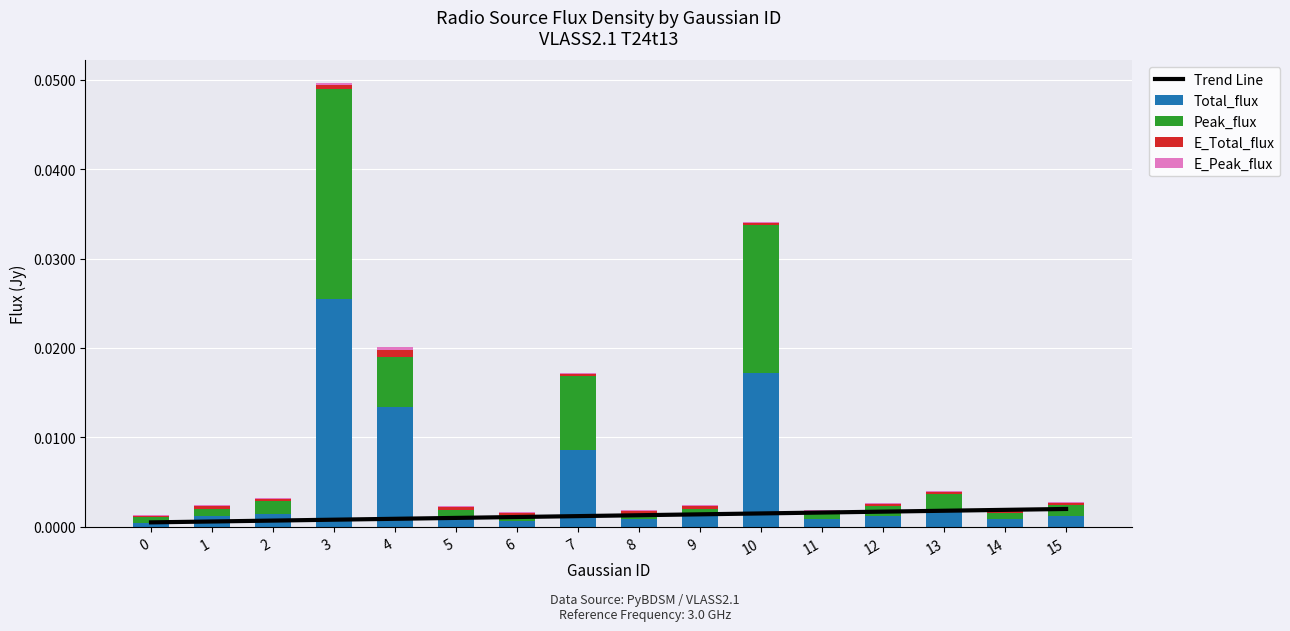

How many groups of bars are there?

16